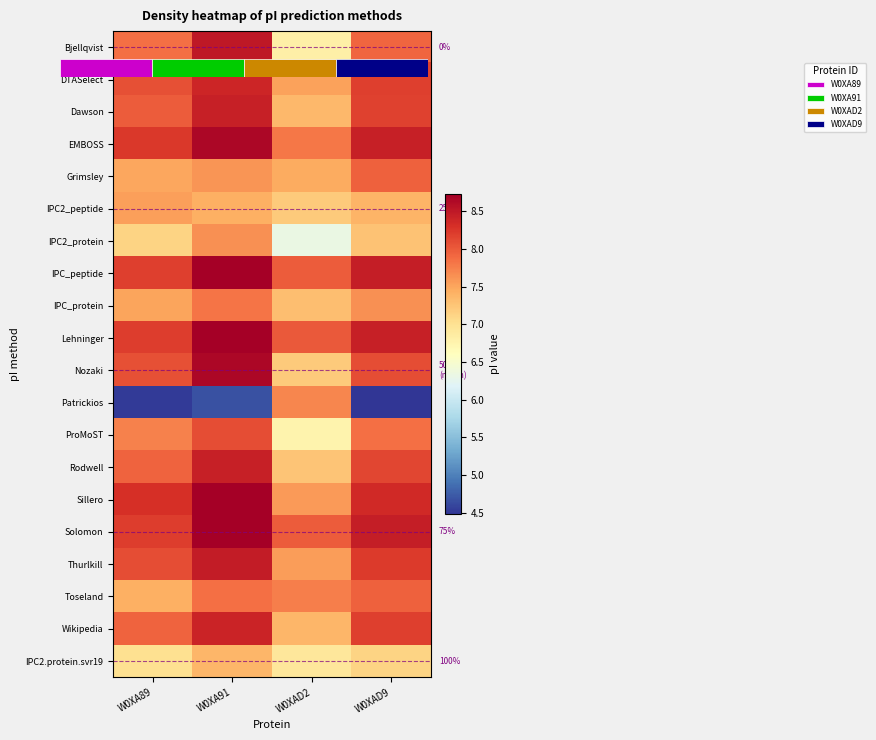

What is the approximate value of Wikipedia at W0XAD9?

8.2